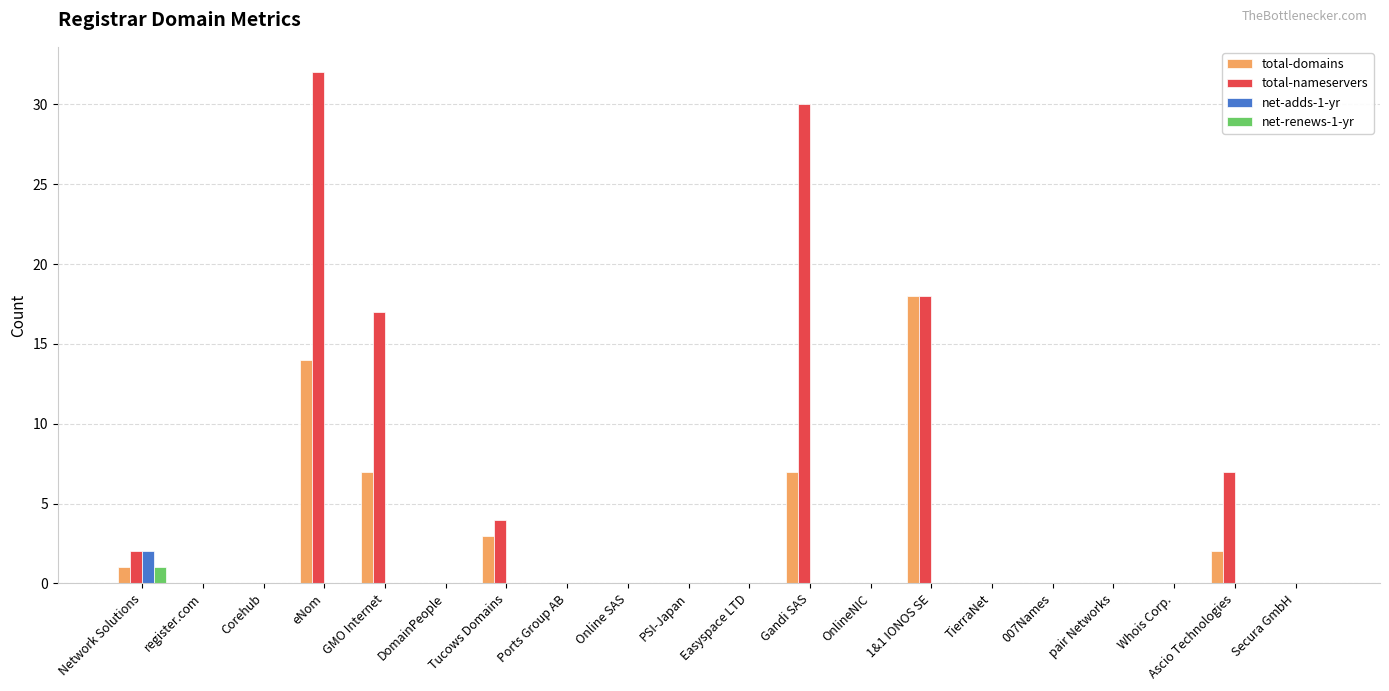

Which series has the largest total across all categories?

total-nameservers